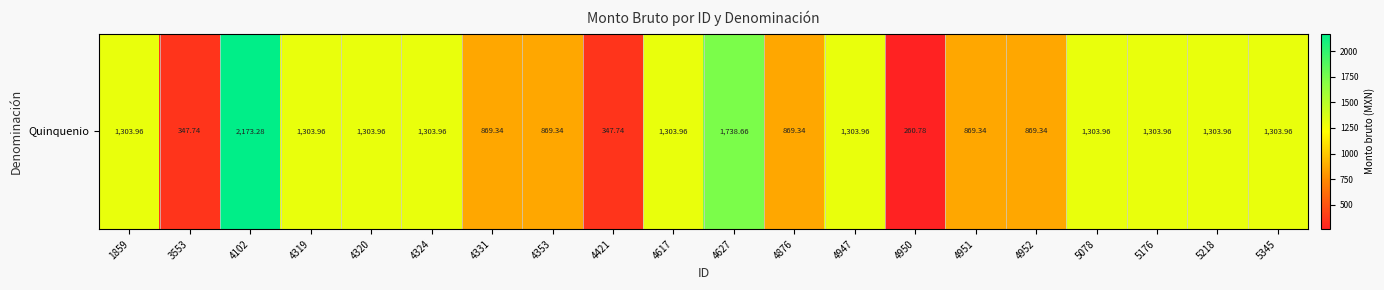

What is the greatest value displayed?

2173.3